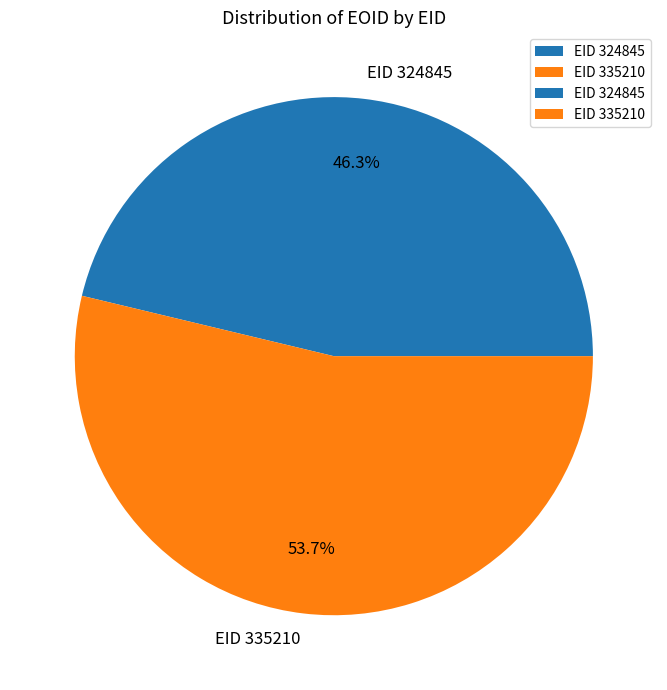

Rank the categories by value from lowest to highest.

EID 324845, EID 335210